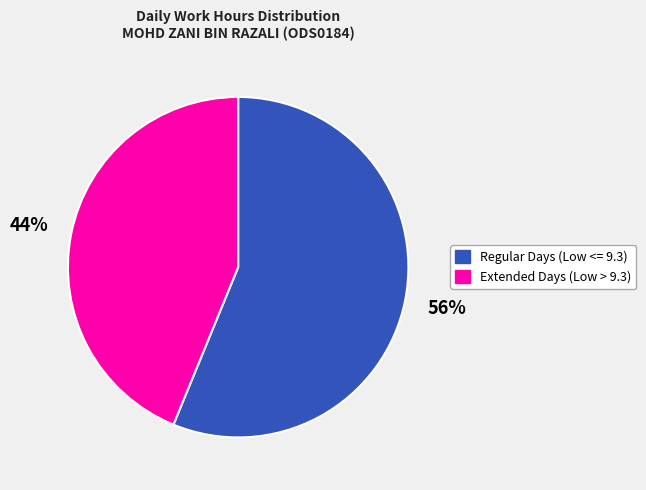

Is there any slice that represents more than half of the pie?

Yes